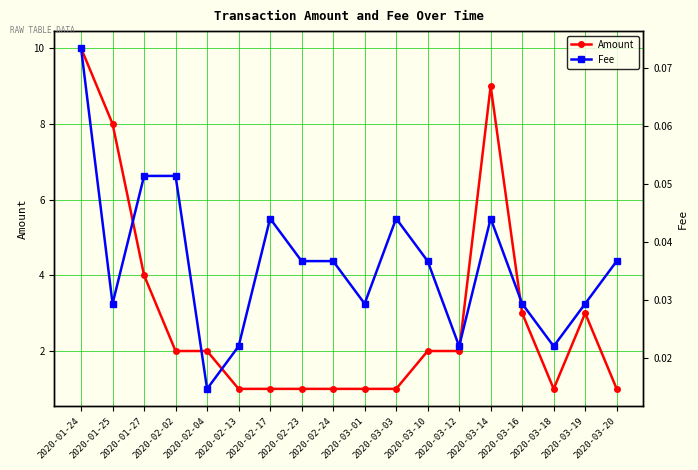

Reading right to left, extract all data points from this chart.

Amount: 1.0	3.0	1.0	3.0	9.0	2.0	2.0	1.0	1.0	1.0	1.0	1.0	1.0	2.0	2.0	4.0	8.0	10.0
Fee: 0.0	0.0	0.0	0.0	0.0	0.0	0.0	0.0	0.0	0.0	0.0	0.0	0.0	0.0	0.1	0.1	0.0	0.1